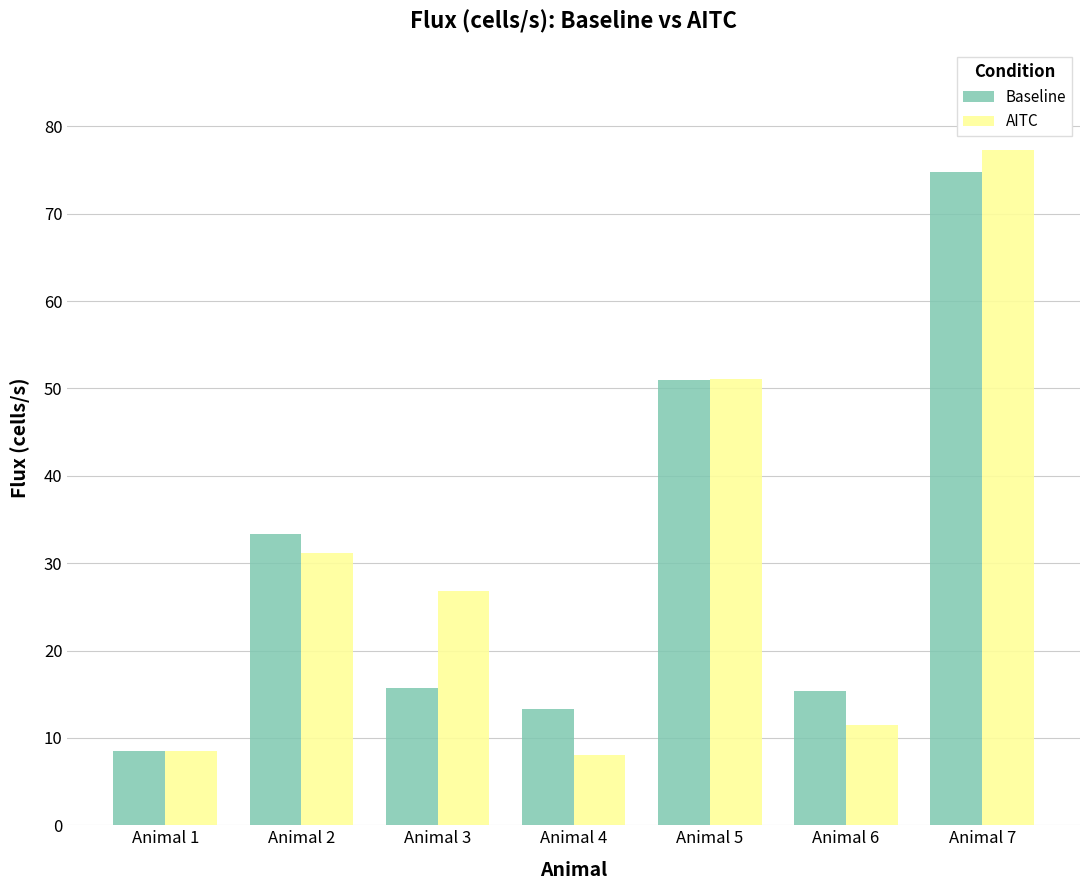

Between Animal 3 and Animal 6, which series saw the biggest shift?

AITC